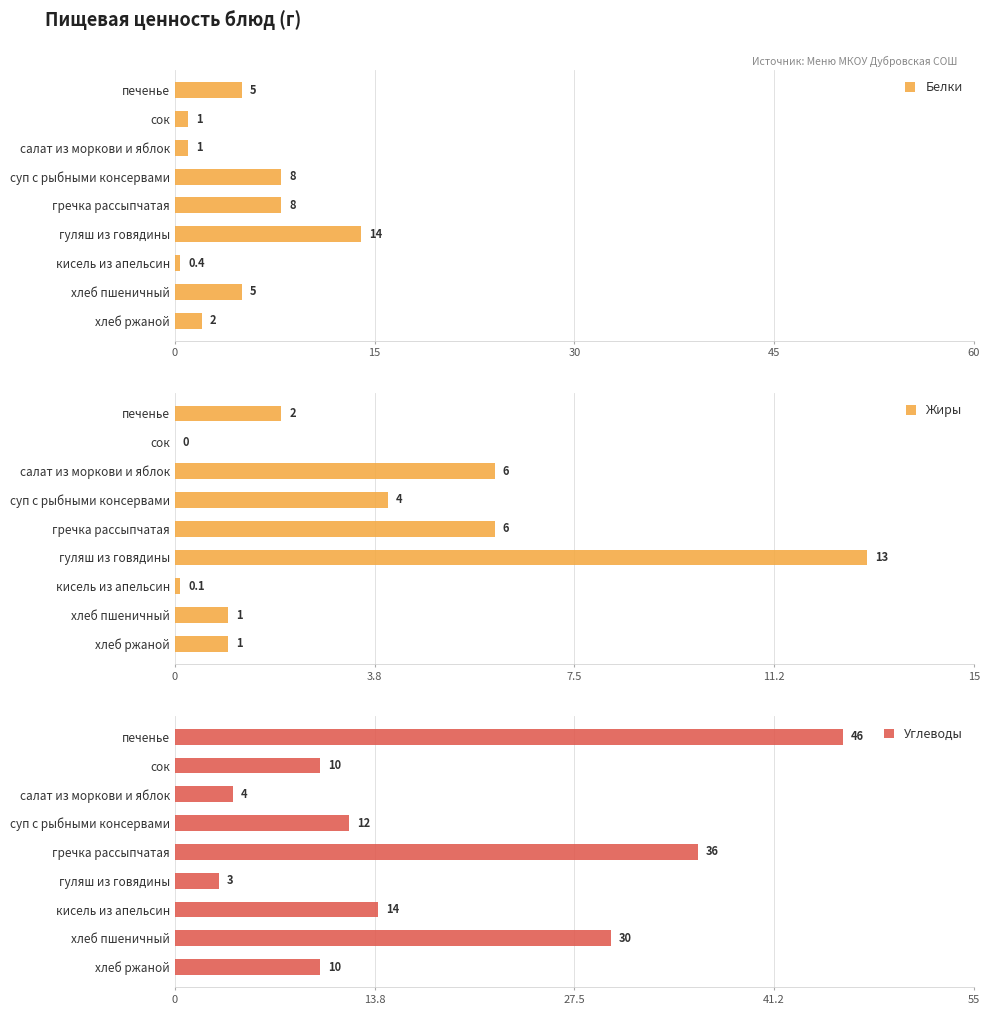

What is the sum of all Белки values?

44.4